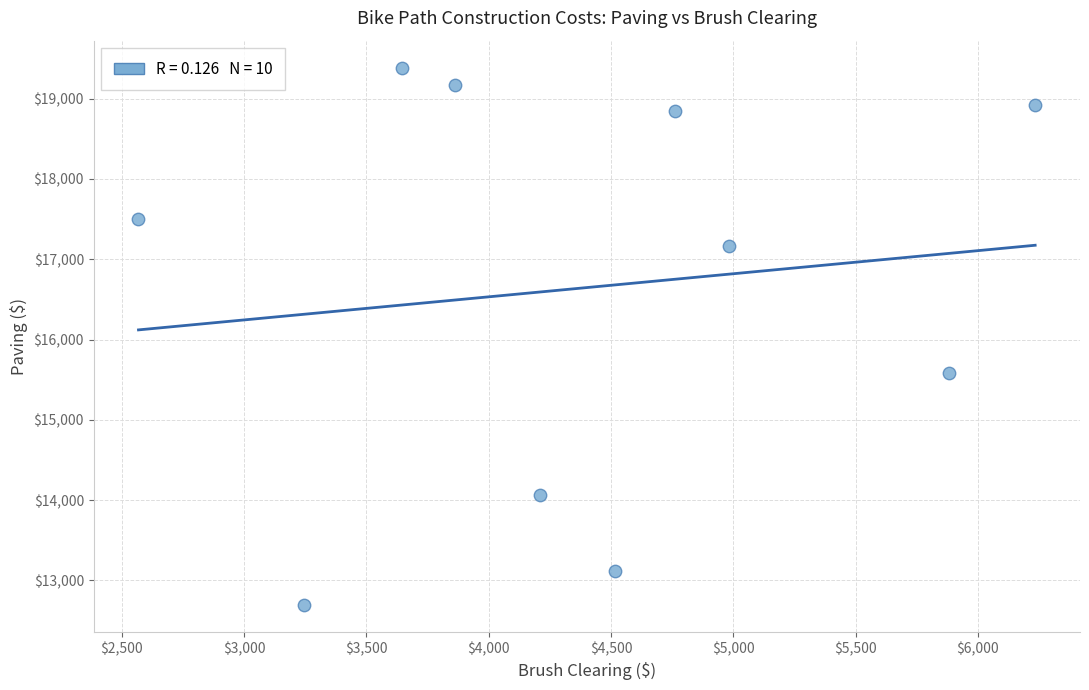

What Y value in the scatter plot is closest to 16039?

15580